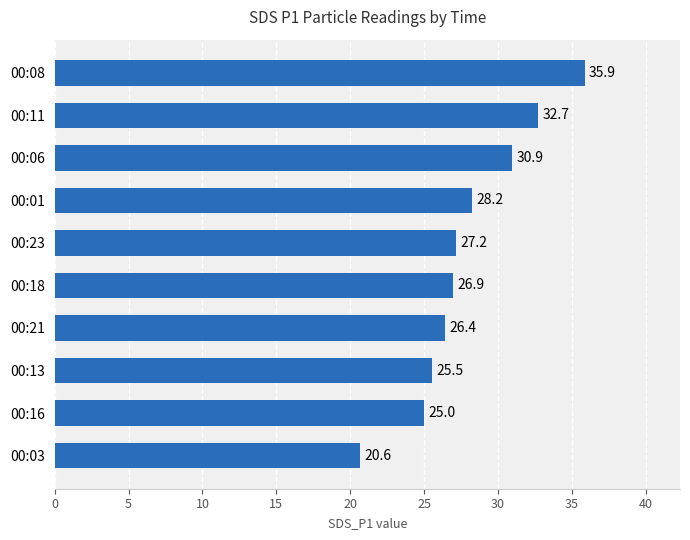

What is the label of the 8th bar from the top?

00:13